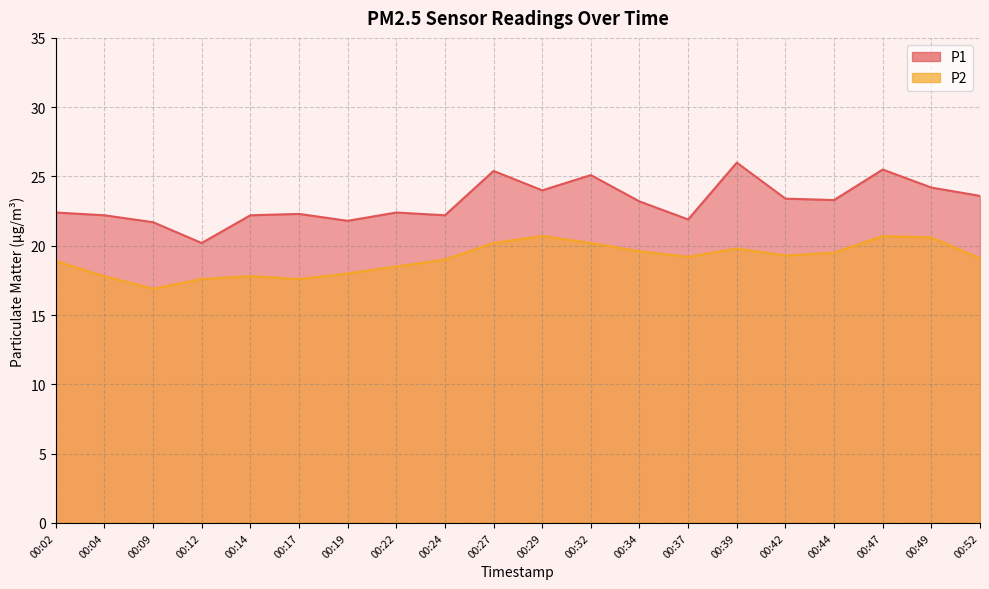

What value does the P2 series have at 00:22?

18.5